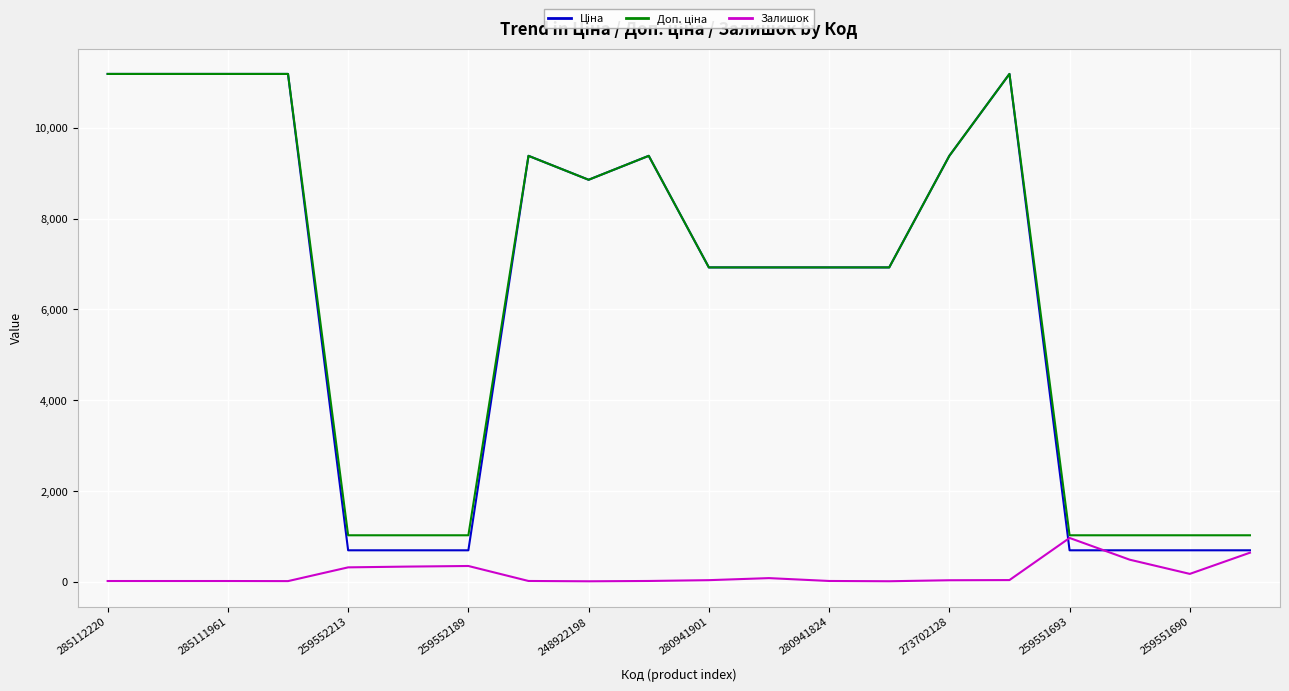

What is the maximum value for Залишок?

966.0